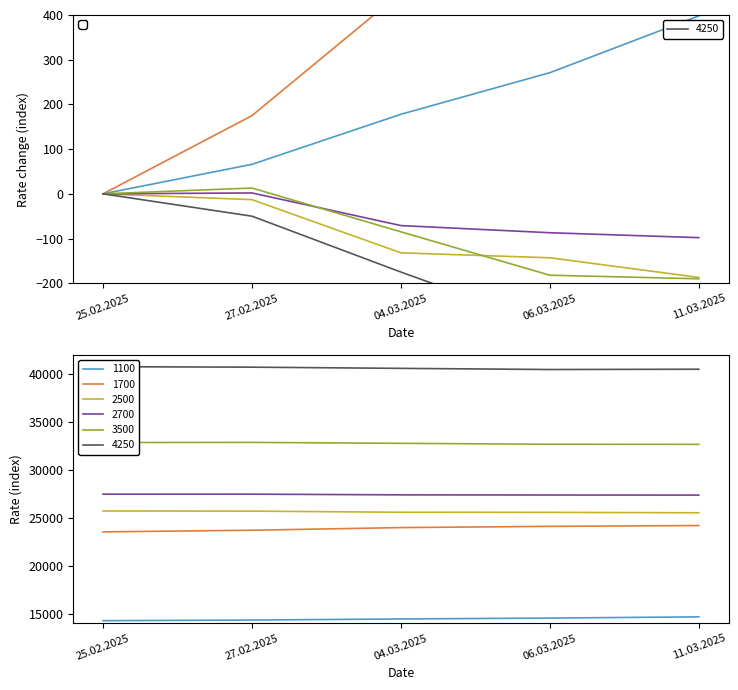

How many lines are shown in the chart?

6